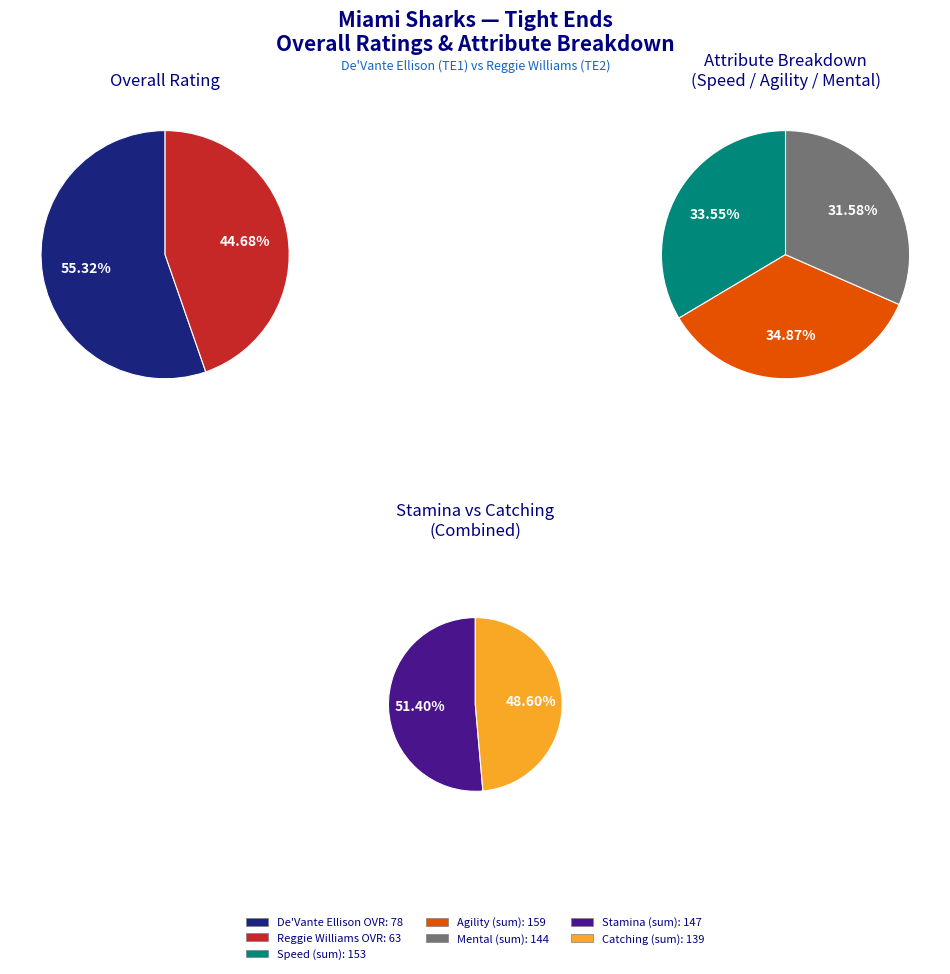

What is the change in value from De'Vante Ellison to Reggie Williams?

-15